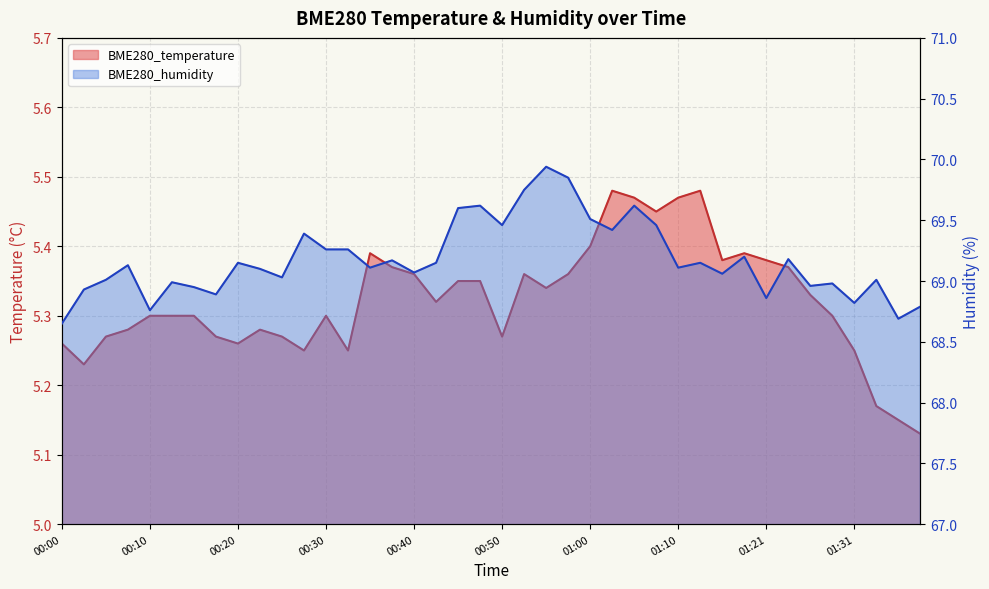

The value of BME280_temperature at 00:42 is 1.3. True or false?

False